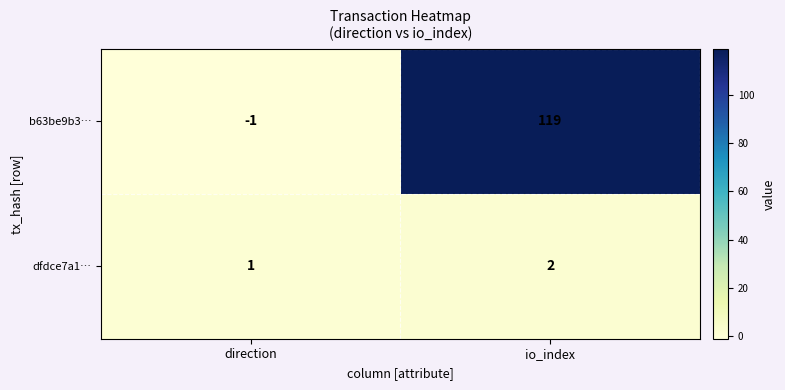

True or false: b63be9b3… has a value of 0 at direction.

False